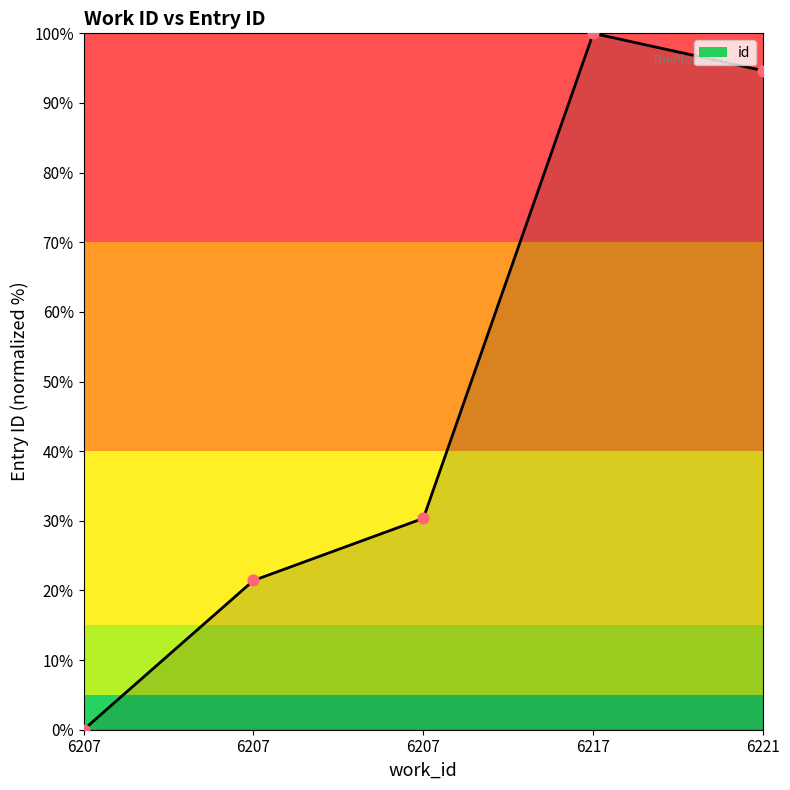

Which has a higher value, 6217 or 6207?

6217